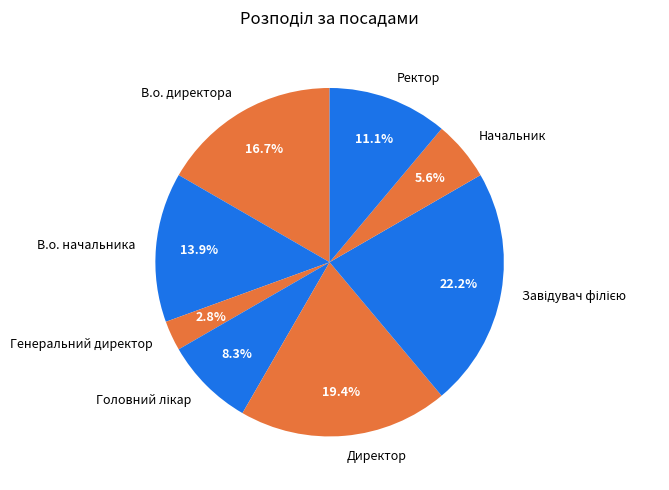

How much of the chart is everything except В.о. начальника?

86.1%